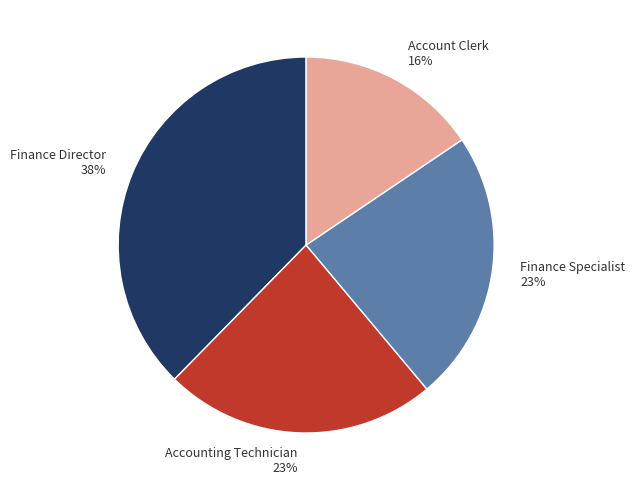

What is the smallest slice in the pie chart?

Account Clerk